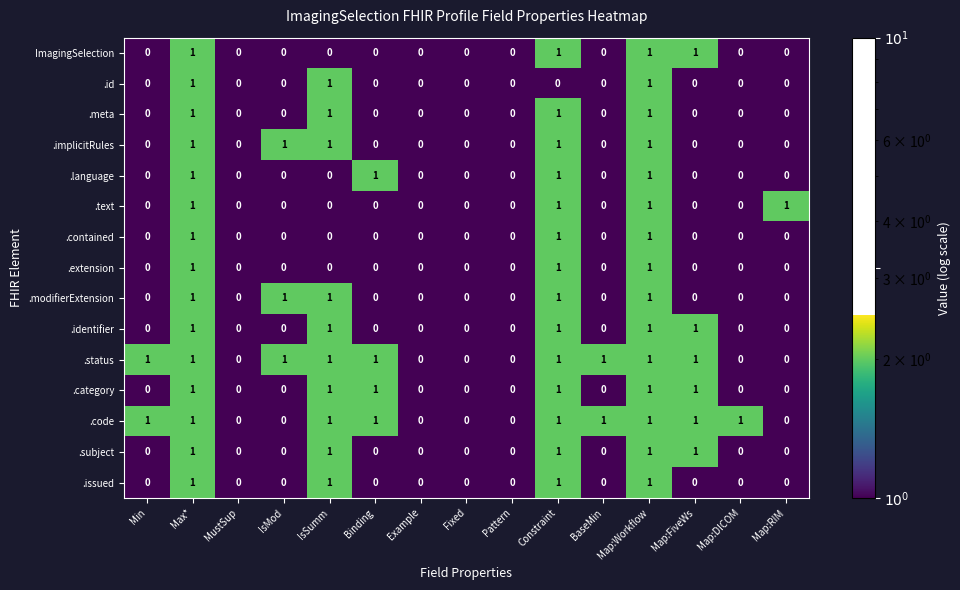

Is it true that .language equals 0 at Example?

True